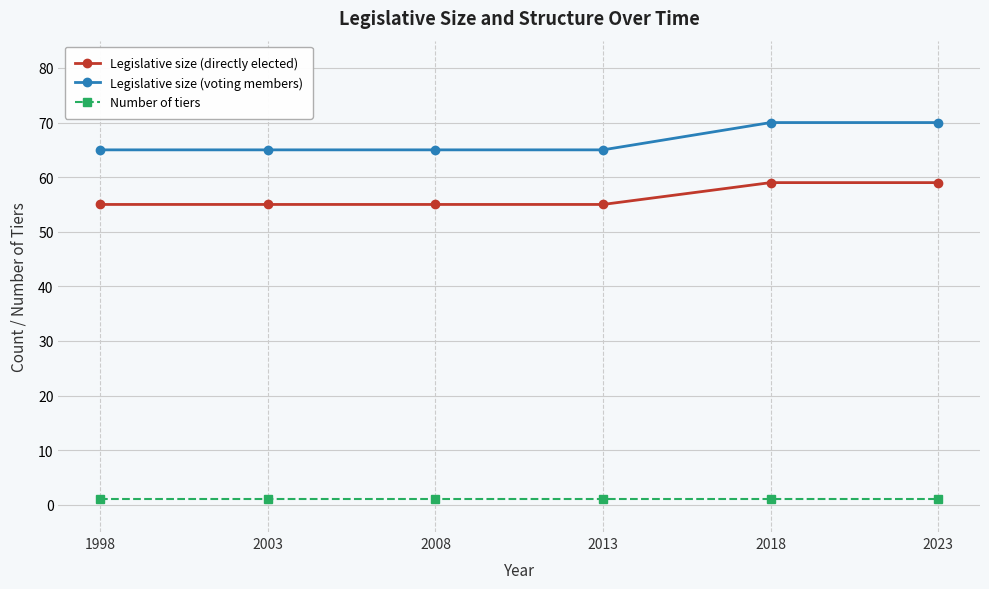

What is the value of the Legislative size (voting members) point at the 5th from the left?

70